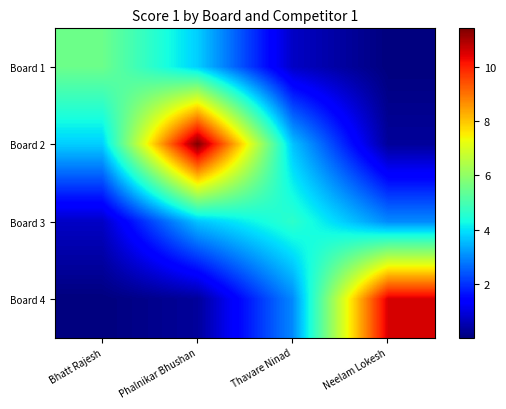

Between Thavare Ninad and Bhatt Rajesh, which is larger?

Bhatt Rajesh